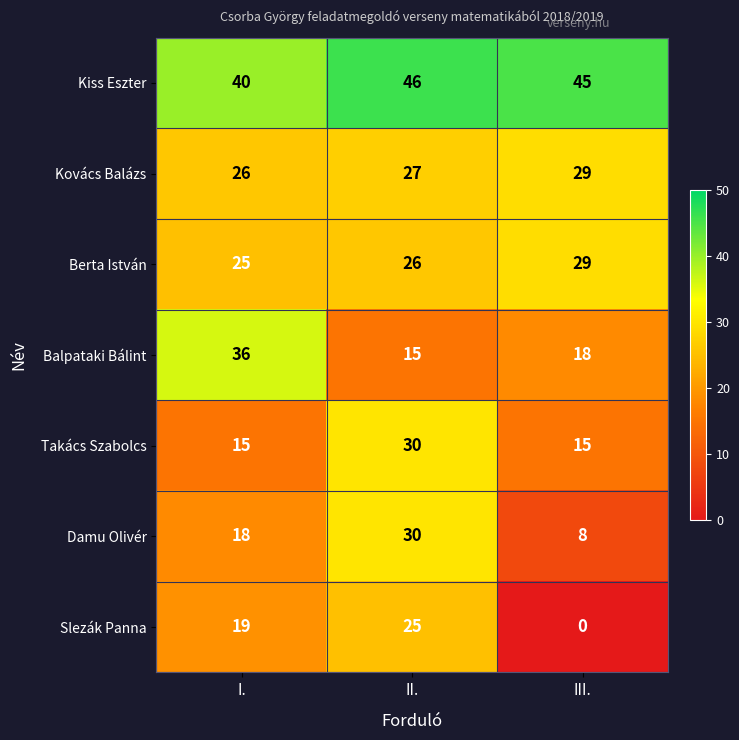

Which series has the widest spread of values?

Slezák Panna